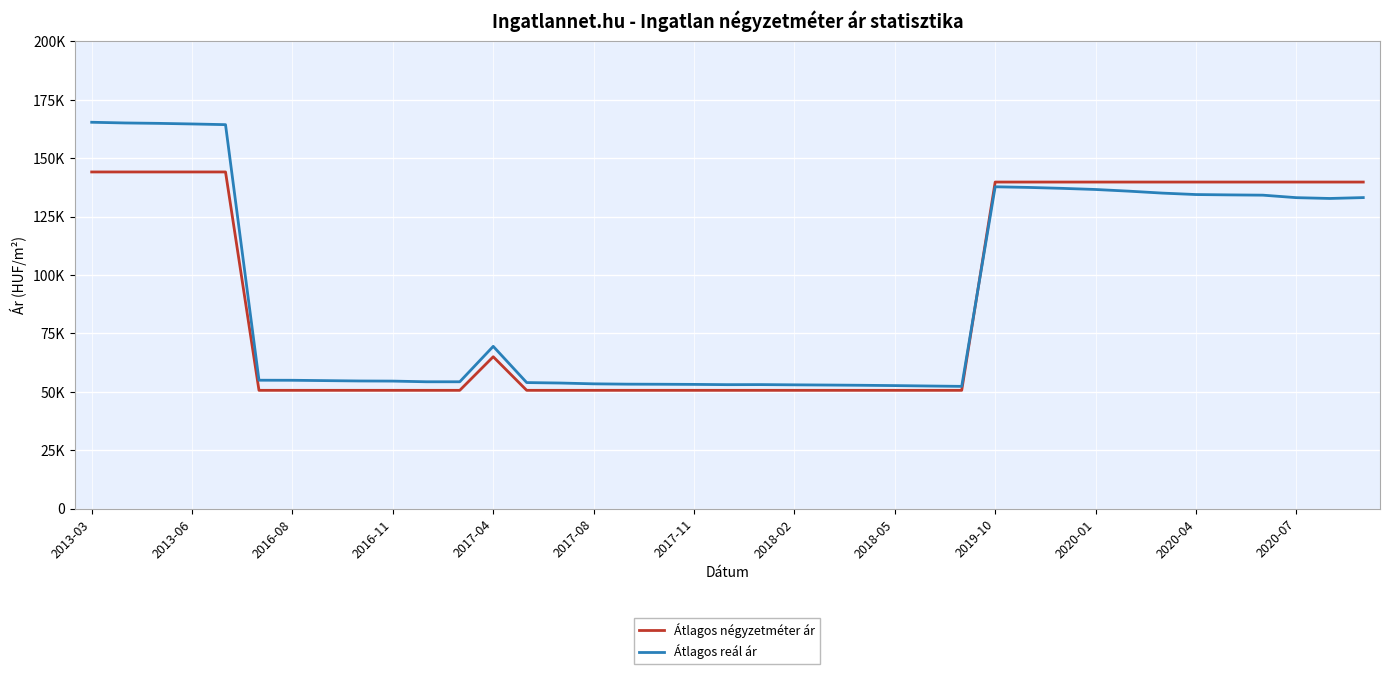

Is this an area chart (filled region under the line)?

No